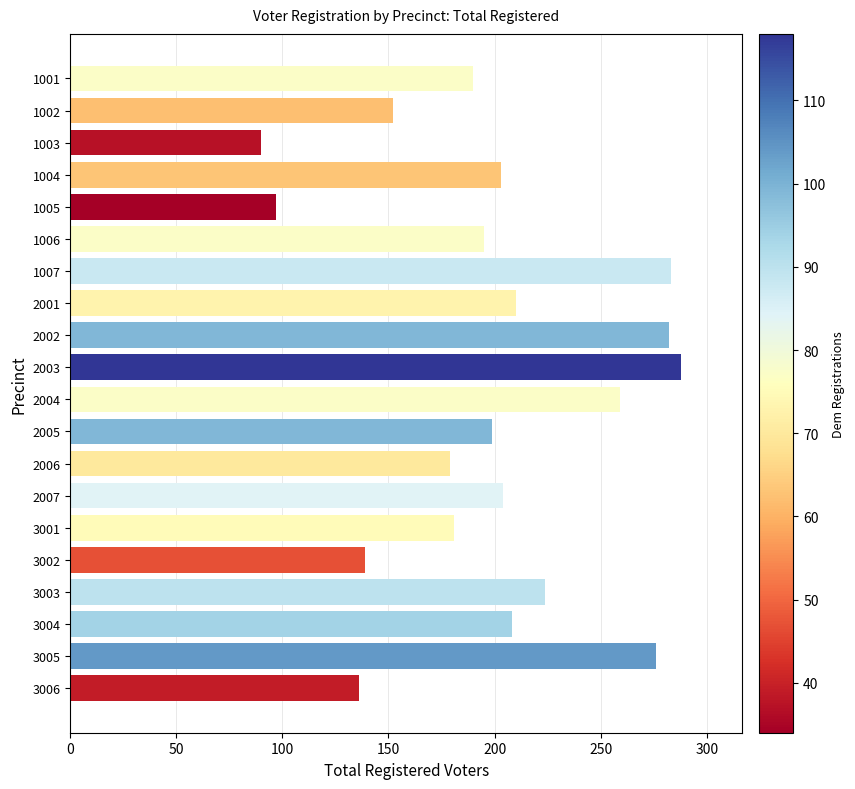

Is it true that the value at 3005 is 276?

True